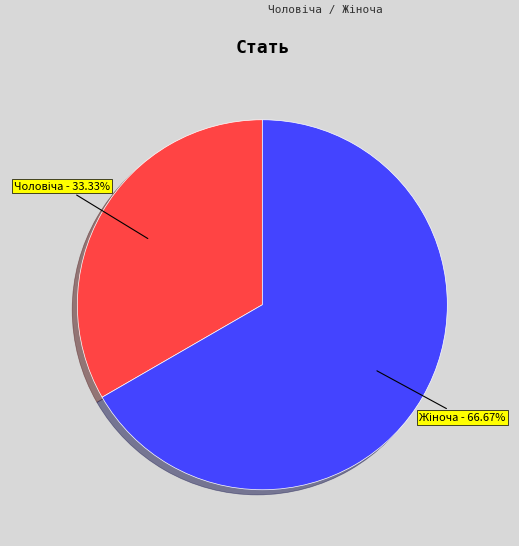

Is there a majority slice in this chart?

Yes